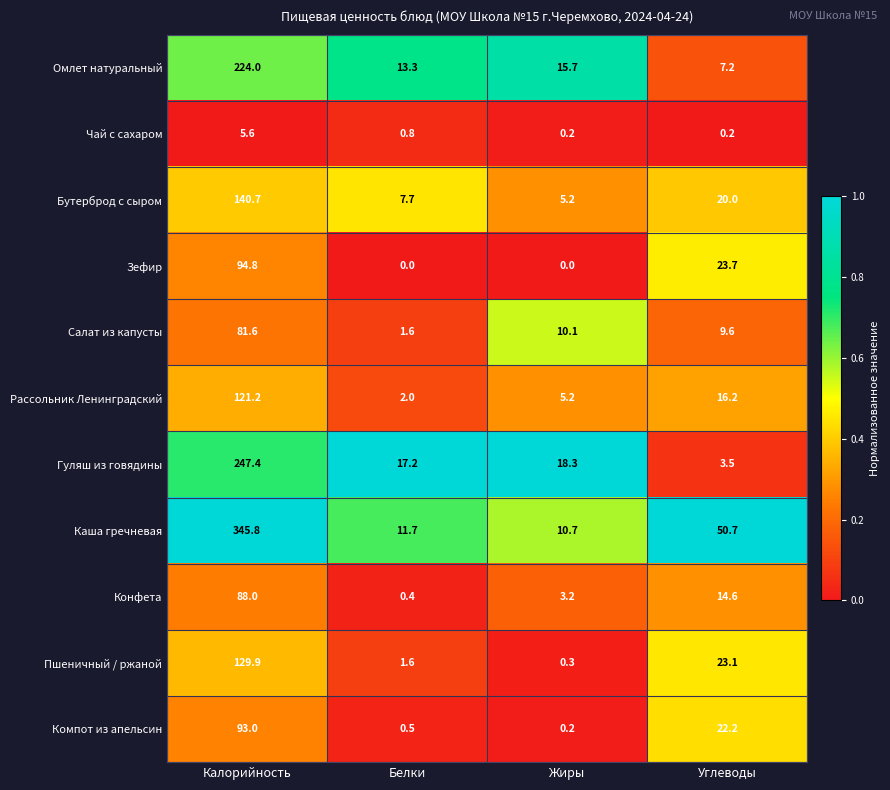

Rank the series by their maximum value, from highest to lowest.

Каша гречневая, Гуляш из говядины, Омлет натуральный, Бутерброд с сыром, Пшеничный / ржаной, Рассольник Ленинградский, Зефир, Компот из апельсин, Конфета, Салат из капусты, Чай с сахаром